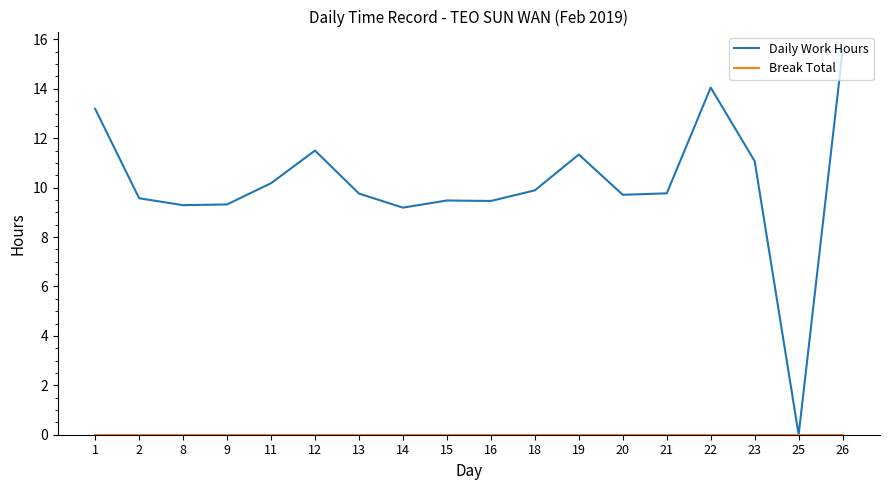

Which series has the largest range (max minus min)?

Daily Work Hours